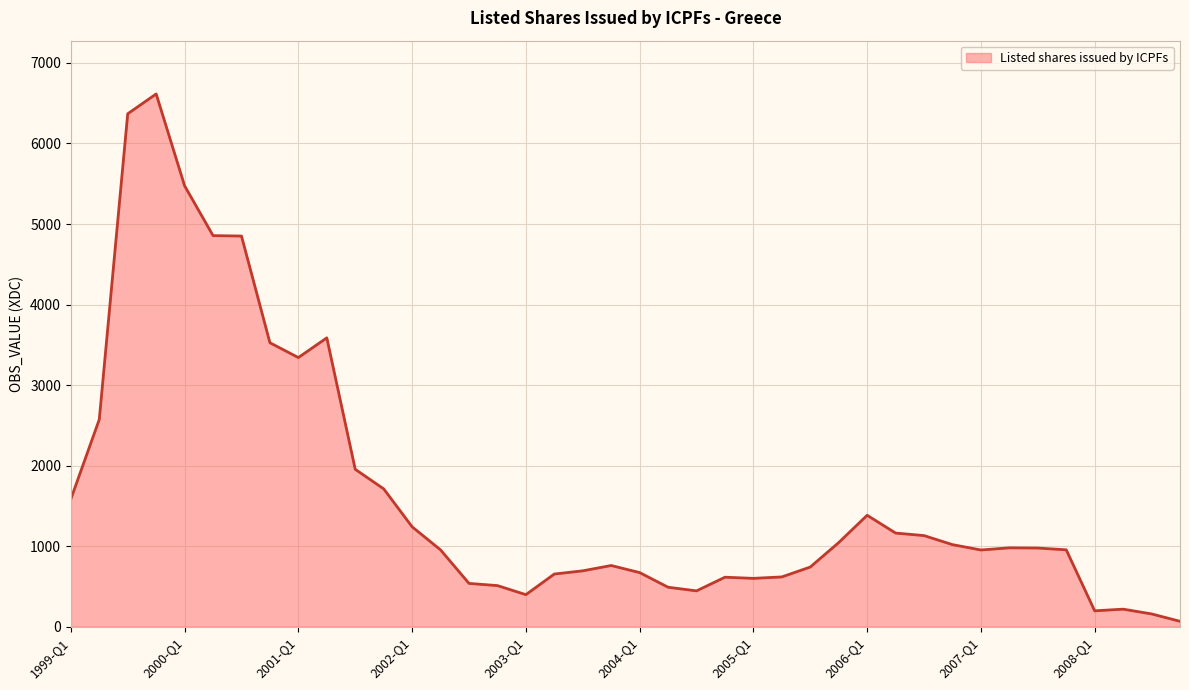

What is the greatest value displayed?

6614.8